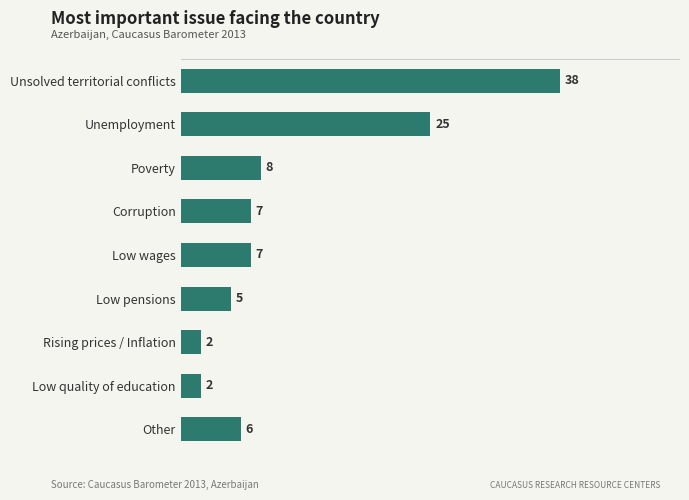

Does the chart contain stacked bars?

No